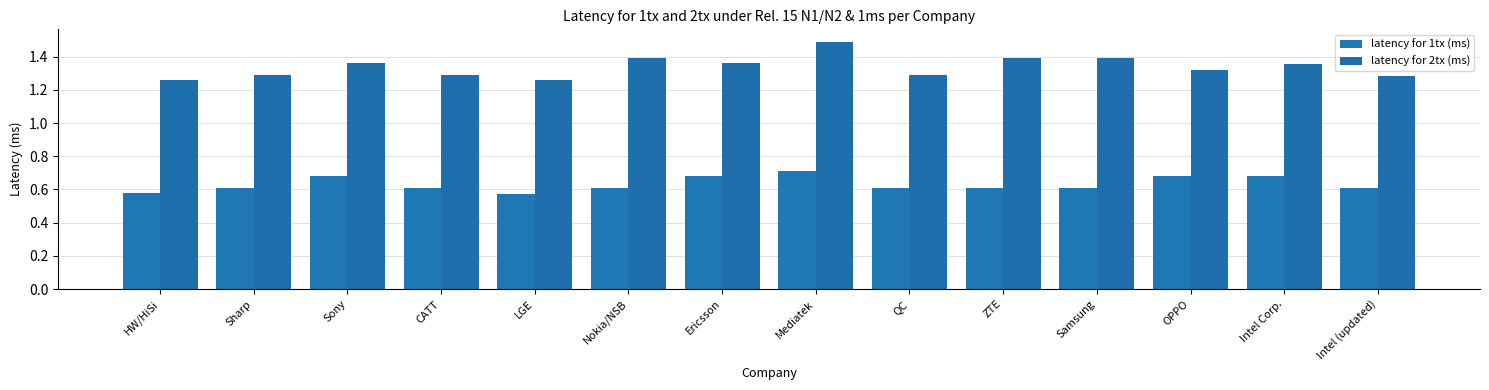

What is the approximate value of latency for 1tx (ms) at Mediatek?

0.7